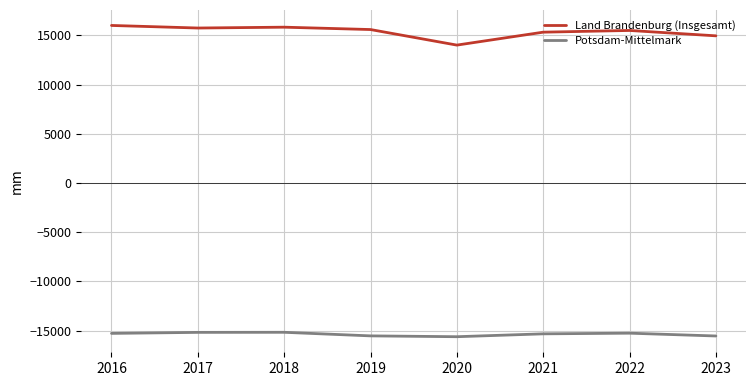

Which series has the largest total across all categories?

Land Brandenburg (Insgesamt)